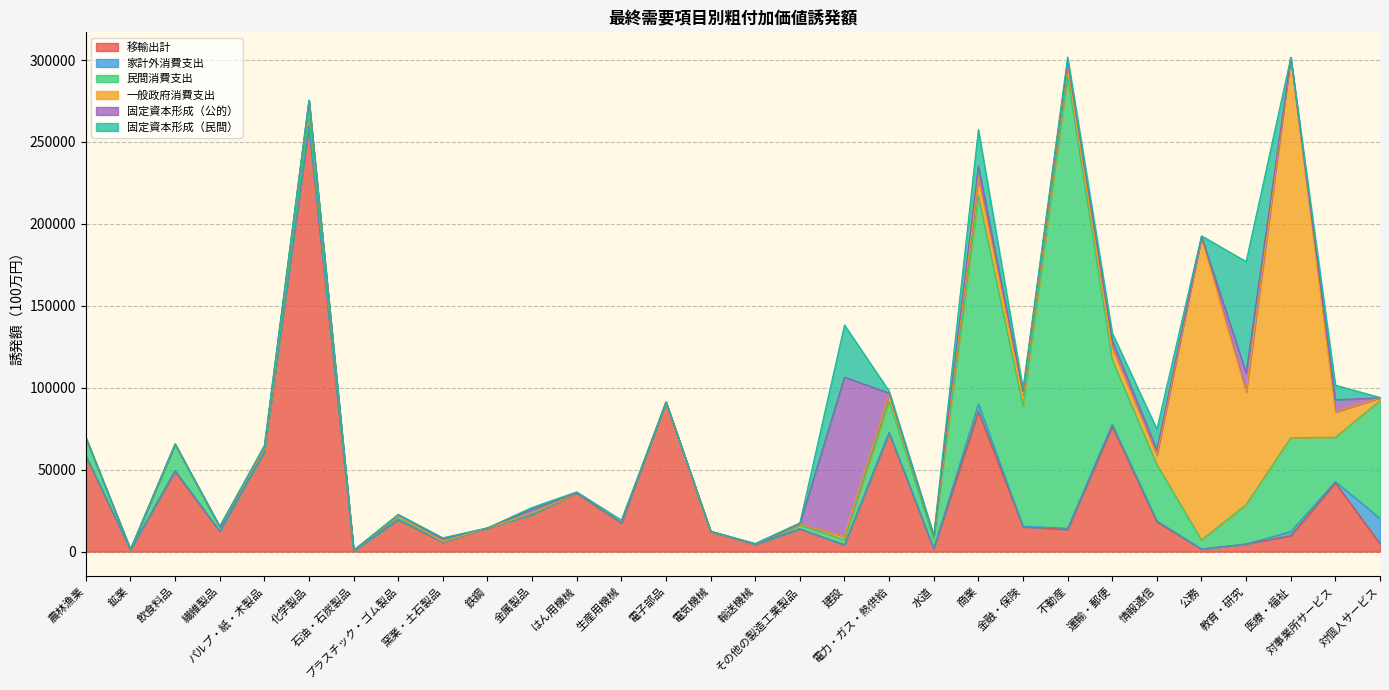

List the series in order of their peak value, lowest first.

家計外消費支出, 固定資本形成（民間）, 固定資本形成（公的）, 一般政府消費支出, 移輸出計, 民間消費支出